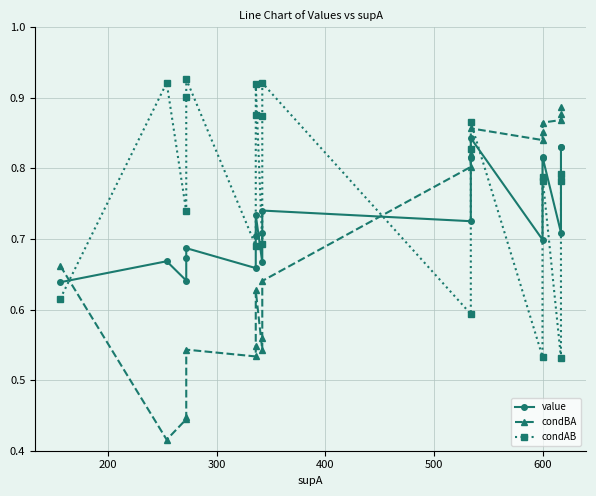

How many lines are shown in the chart?

3